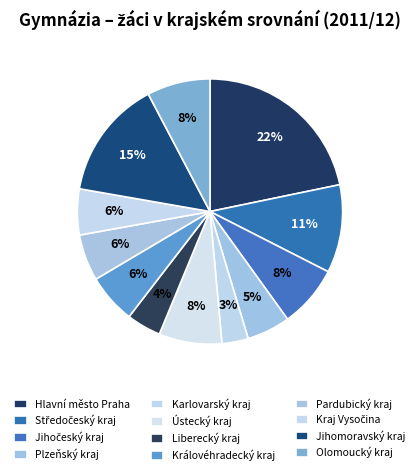

To the nearest percent, what is the difference between the largest and smallest slice percentages?

19%